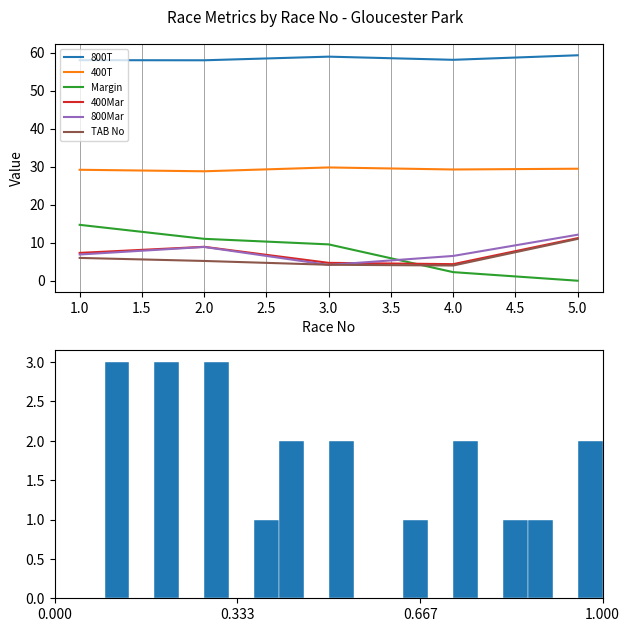

True or false: TAB No and 400Mar cross at least once.

False